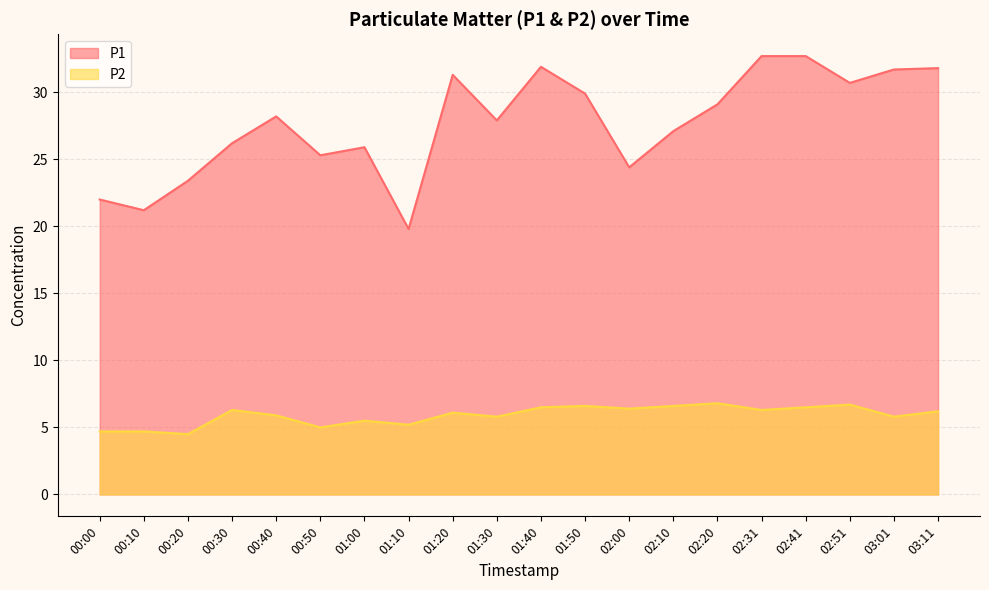

At which label does P2 first exceed 6?

00:30